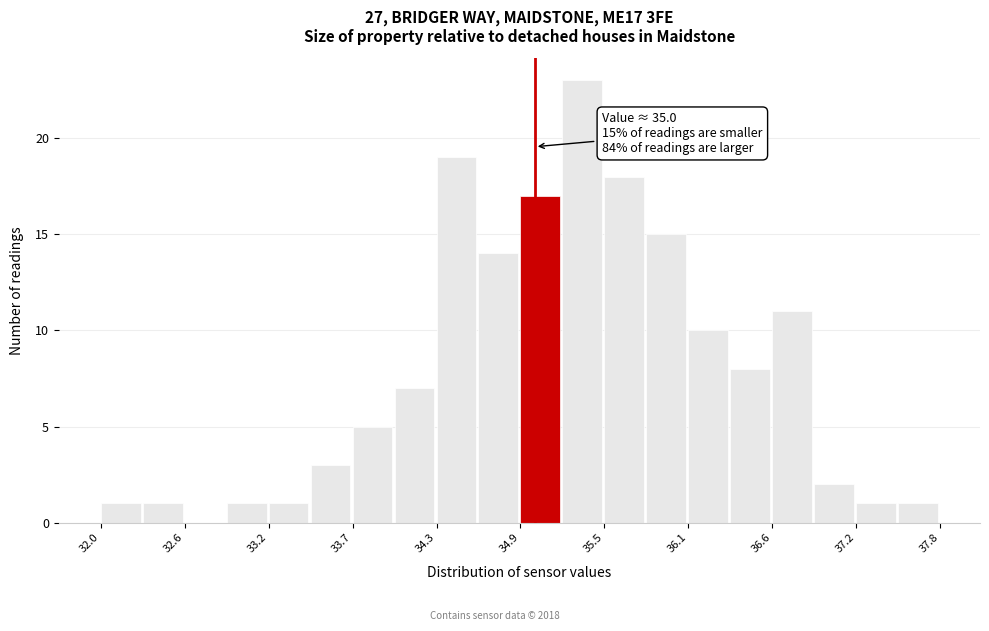

Read against the x-axis, roughly where is the centre of the tallest bar?

35.3